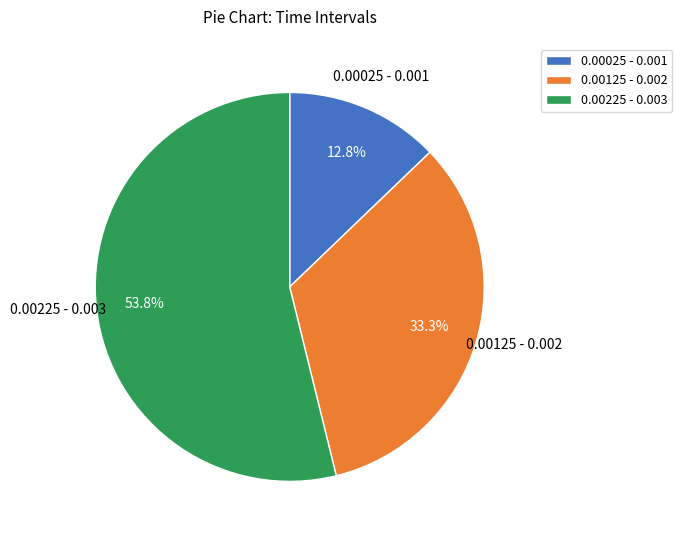

Combined, do 0.00025 - 0.001 and 0.00125 - 0.002 account for over 50%?

No